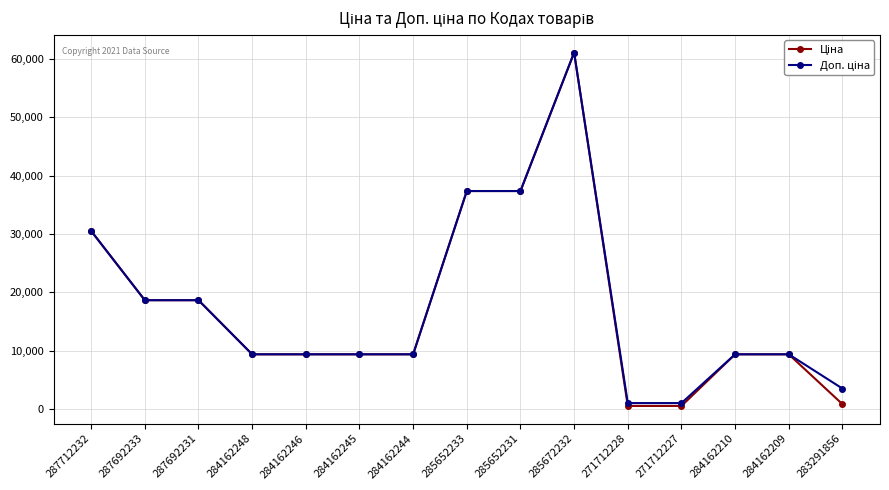

What is the total value across all series at 284162210?

18833.7